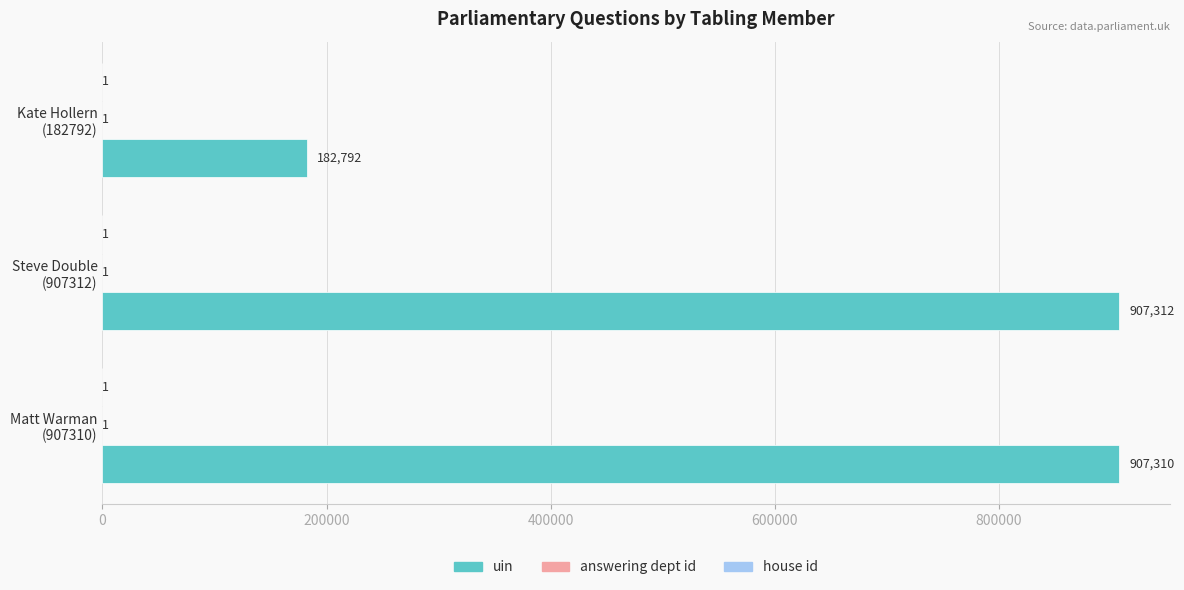

What is the sum of all uin values?

1997414